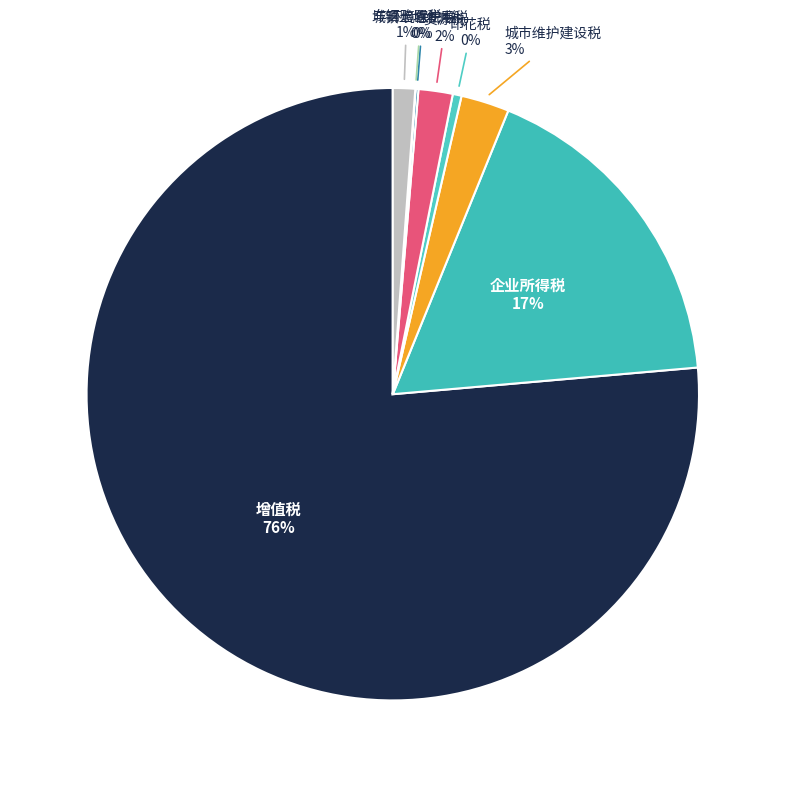

What is the largest slice in the pie chart?

增值税